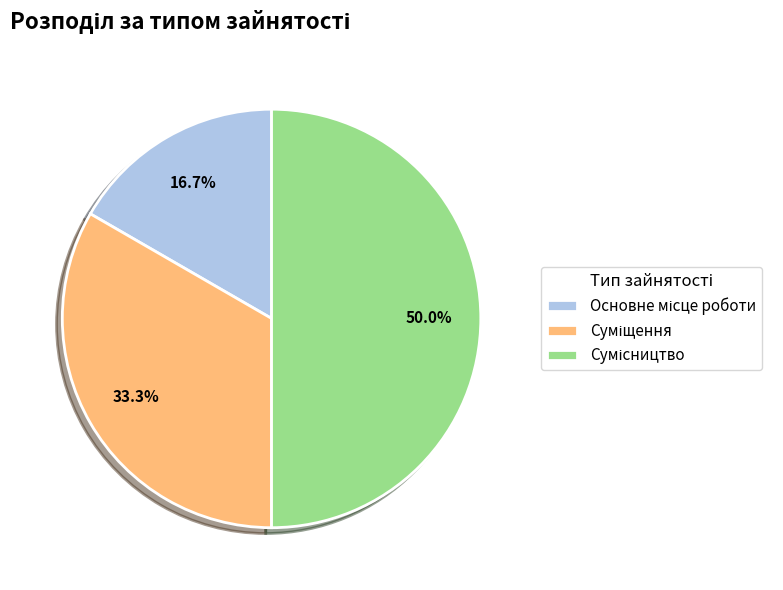

The Сумісництво slice represents 50% of the pie. True or false?

True